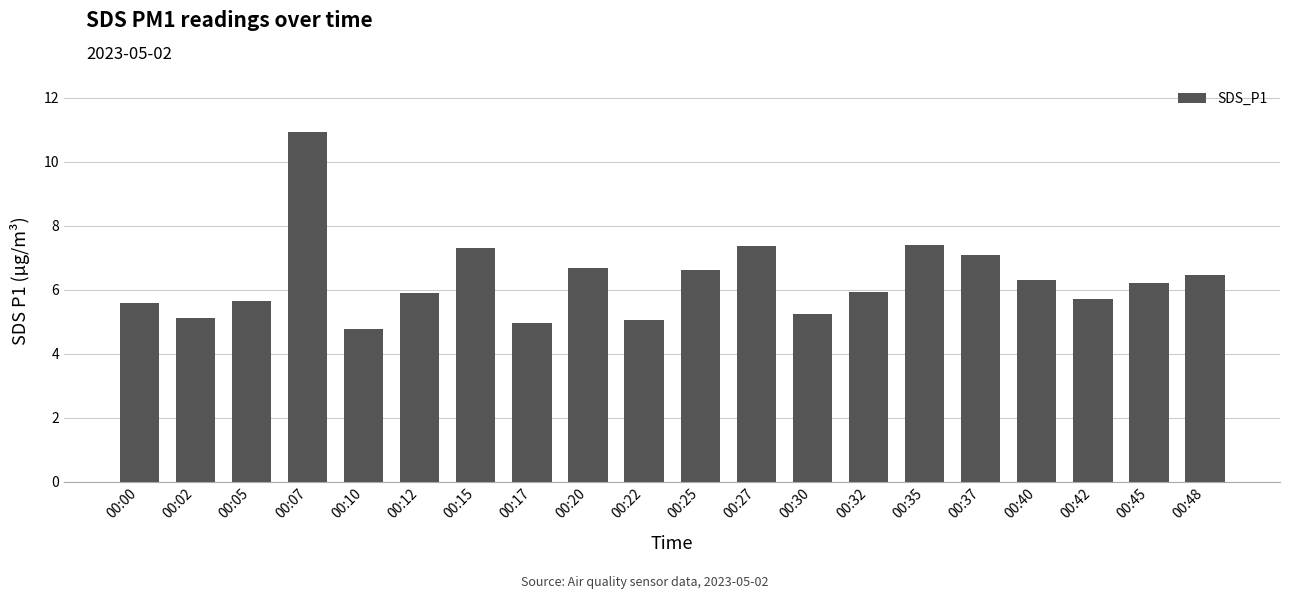

What is the sum of the values at 00:25 and 00:45?

12.8